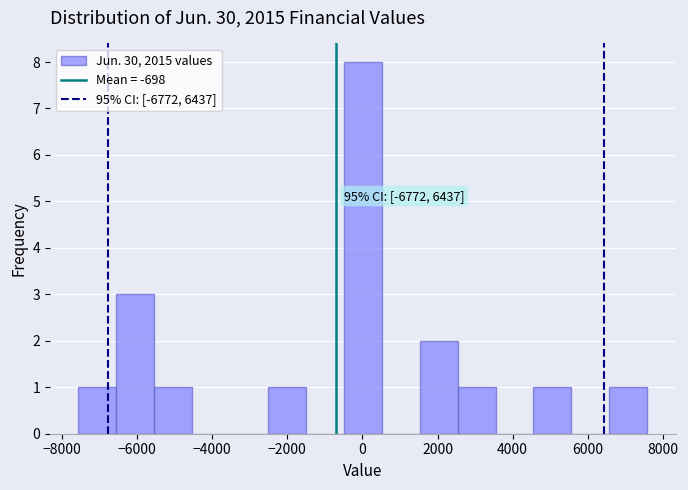

Which range on the x-axis has the tallest bar?

-400 to 600